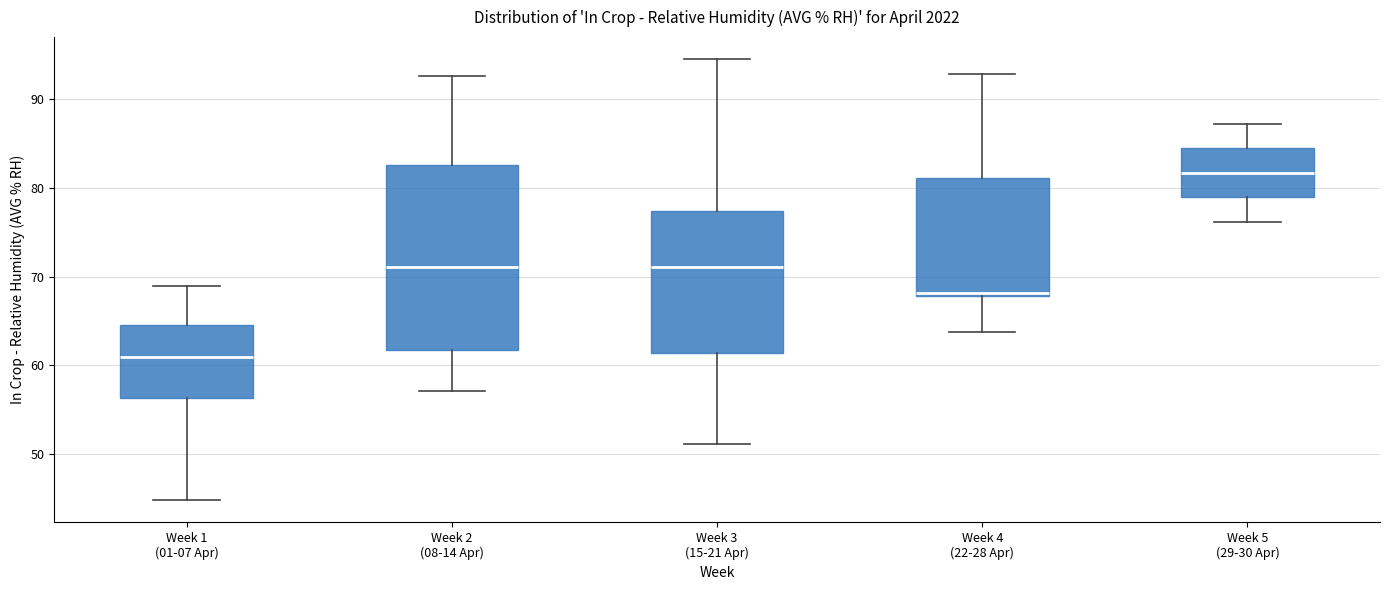

Reading left to right, transcribe this box plot: for each box, give where its median line is, the range the box spans, and where its two whiskers end, as read against the y-axis. The values are not printed on the chart, so give them approximately, as read against the axis.

Week 1 (01-07 Apr): median 61, box 56 to 65, whiskers 45 to 69
Week 2 (08-14 Apr): median 71, box 62 to 83, whiskers 57 to 93
Week 3 (15-21 Apr): median 71, box 61 to 77, whiskers 51 to 95
Week 4 (22-28 Apr): median 68 (just above the box's lower edge), box 68 to 81, whiskers 64 to 93
Week 5 (29-30 Apr): median 82, box 79 to 84, whiskers 76 to 87